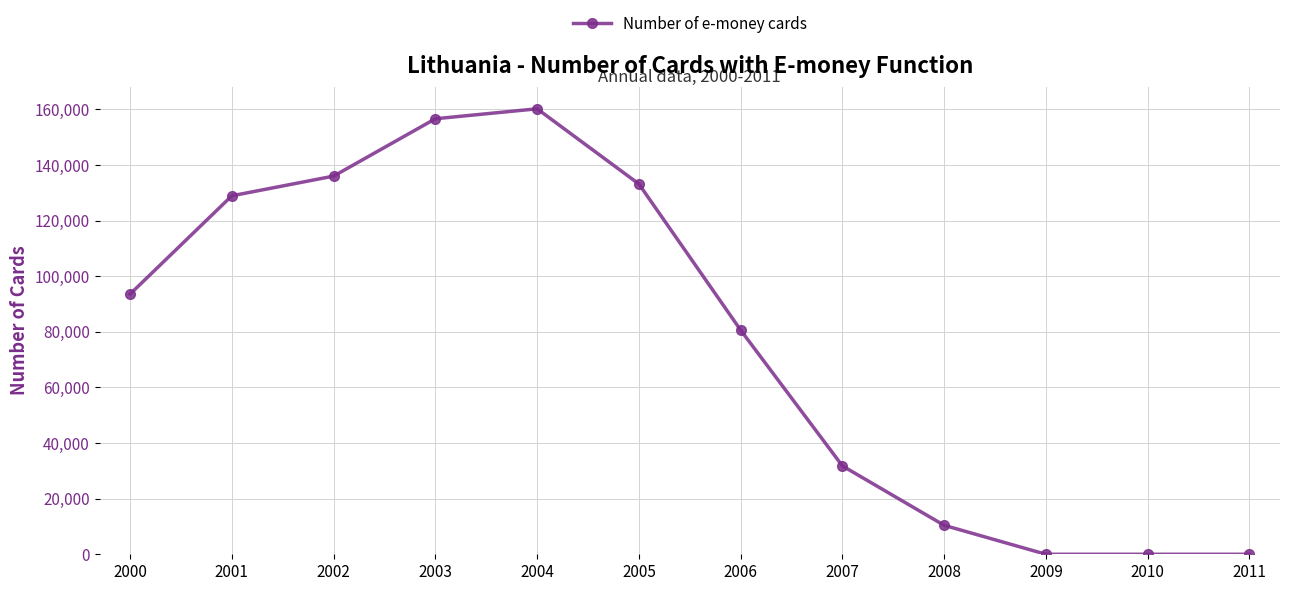

What is the sum of the values at 2003 and 2007?

188428